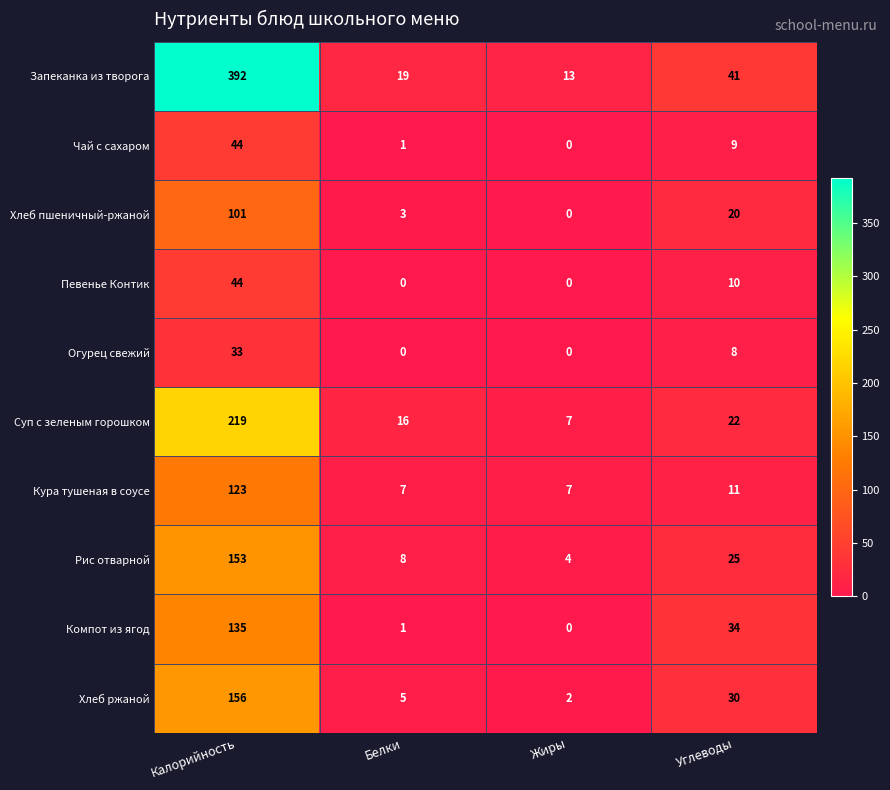

Which series has the widest spread of values?

Запеканка из творога